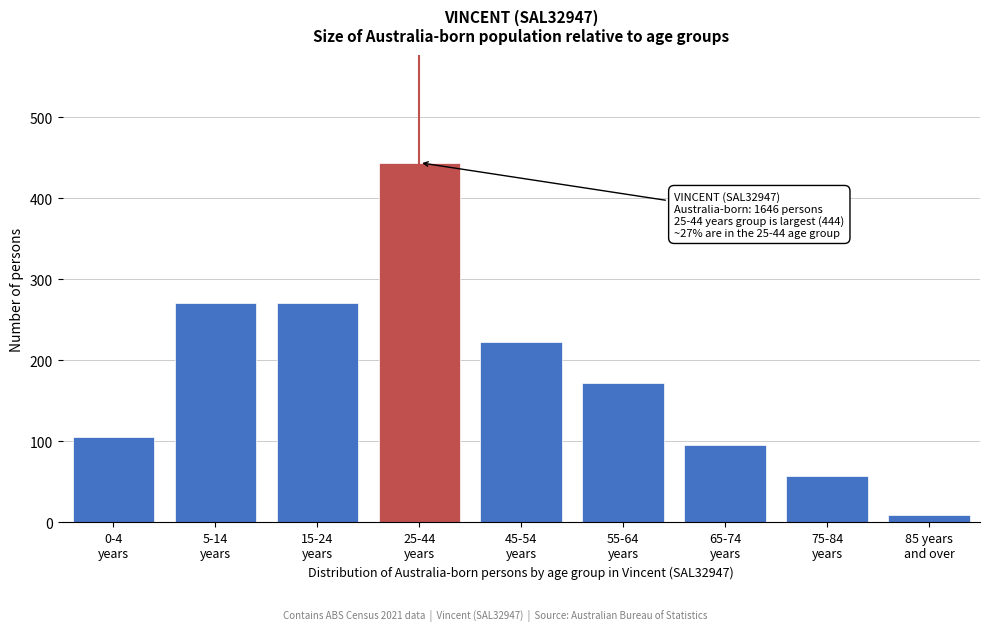

Reading right to left, what are all the values shown in this chart?

9	57	95	172	223	444	271	271	106